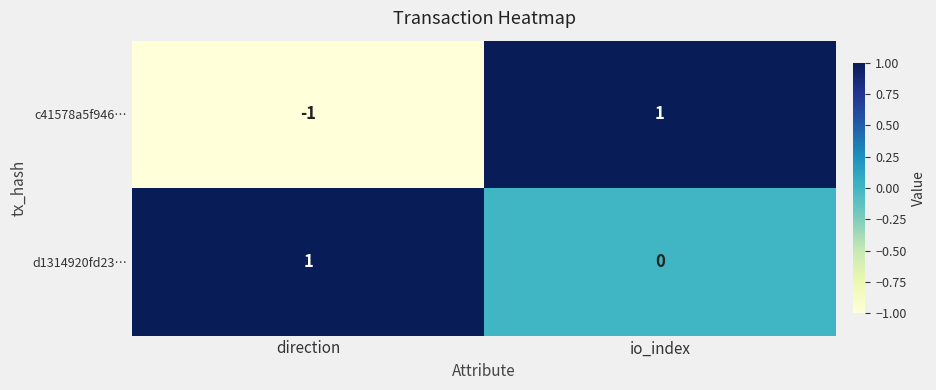

At io_index, list the series in order from largest to smallest.

c41578a5f946…, d1314920fd23…